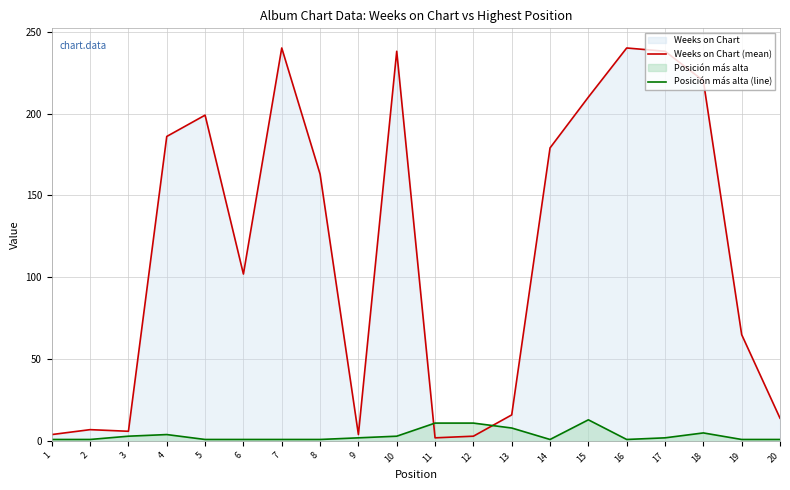

What is the maximum value for Posición más alta (line)?

13